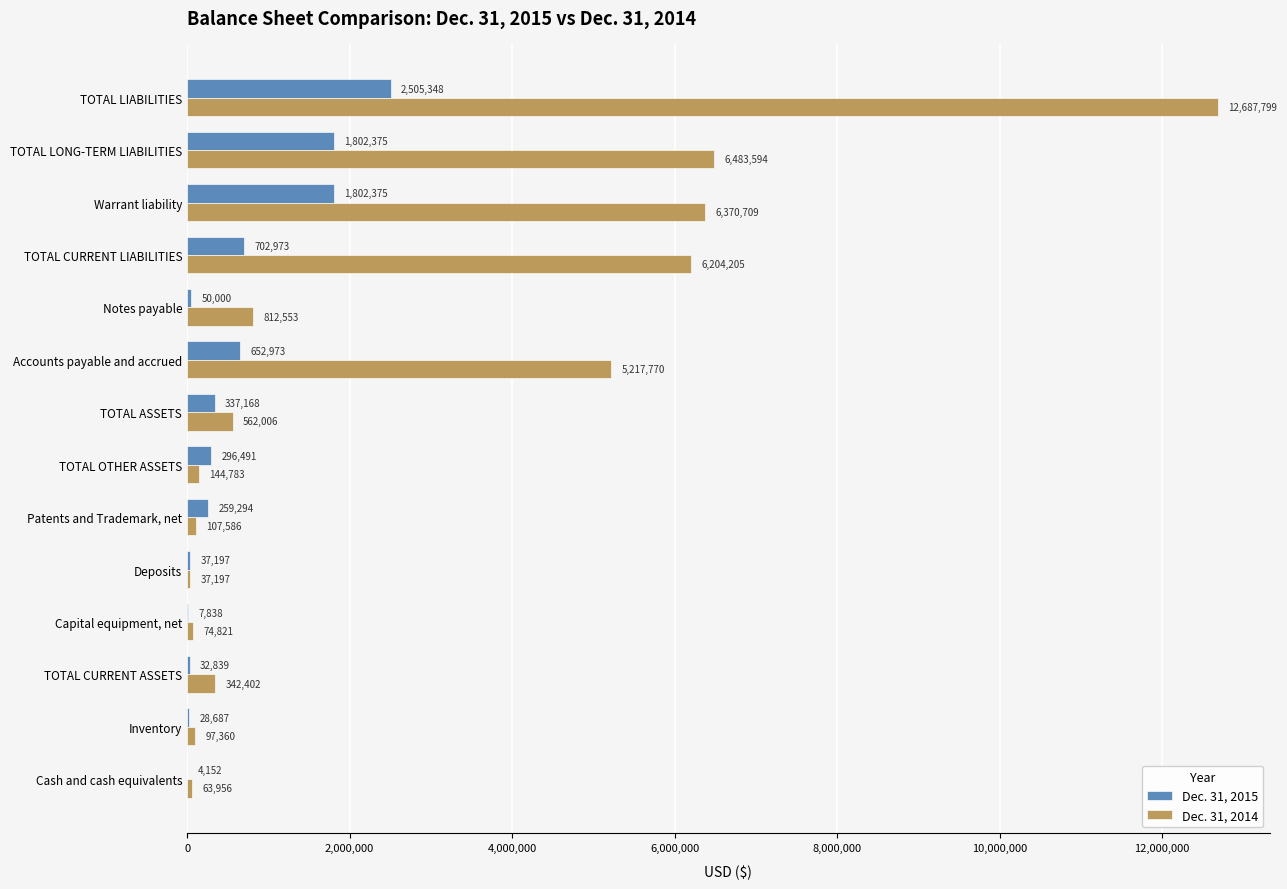

What is the sum of all Dec. 31, 2015 values?

8519710